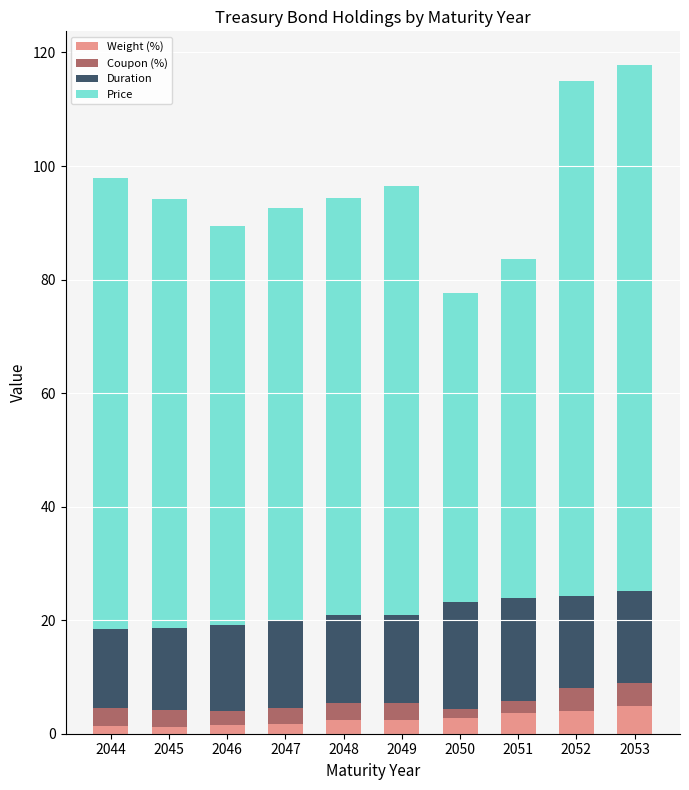

What is the maximum value for Weight (%)?

4.9